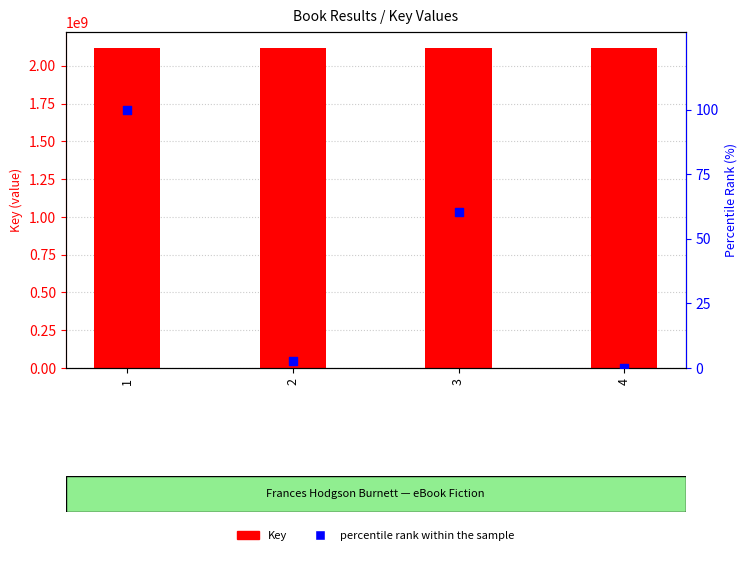

What is the total value across all series at 3?

2117859857.4